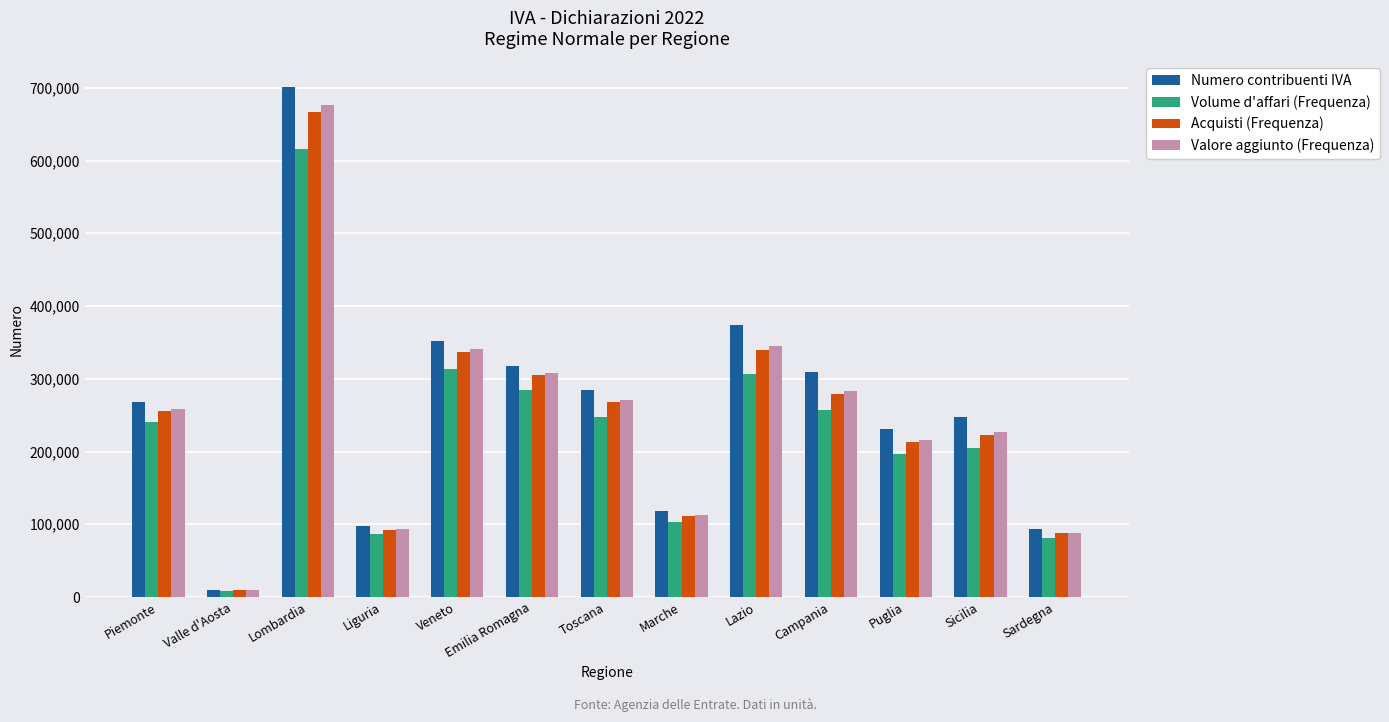

What is the maximum value for Valore aggiunto (Frequenza)?

676442